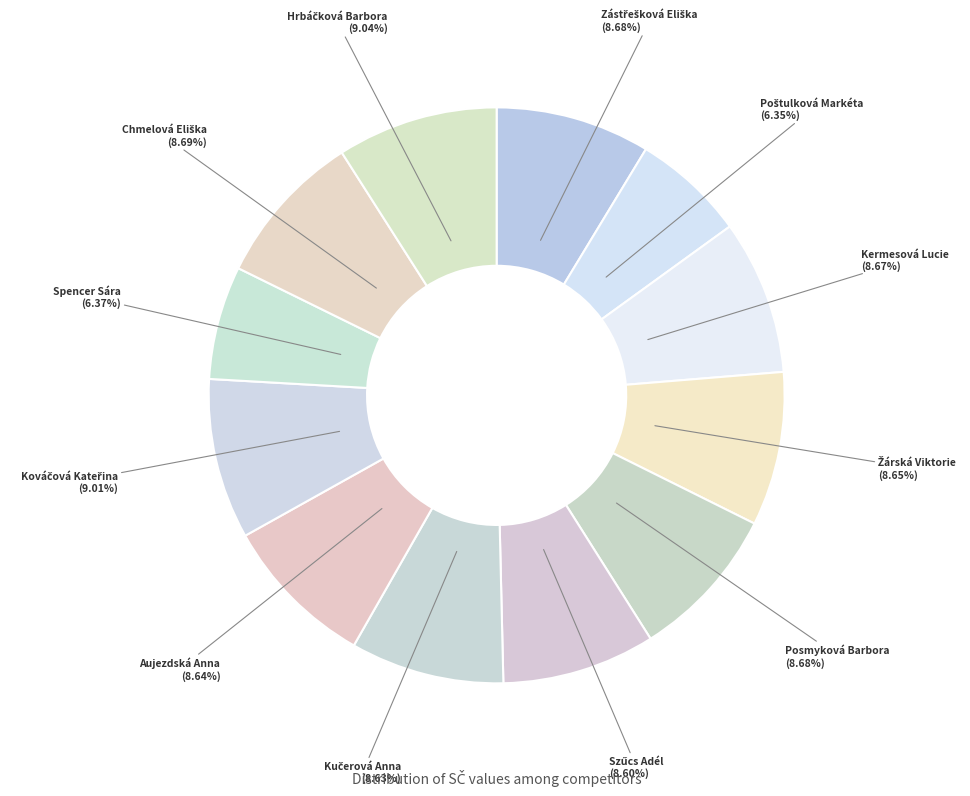

Is there any slice that represents more than half of the pie?

No